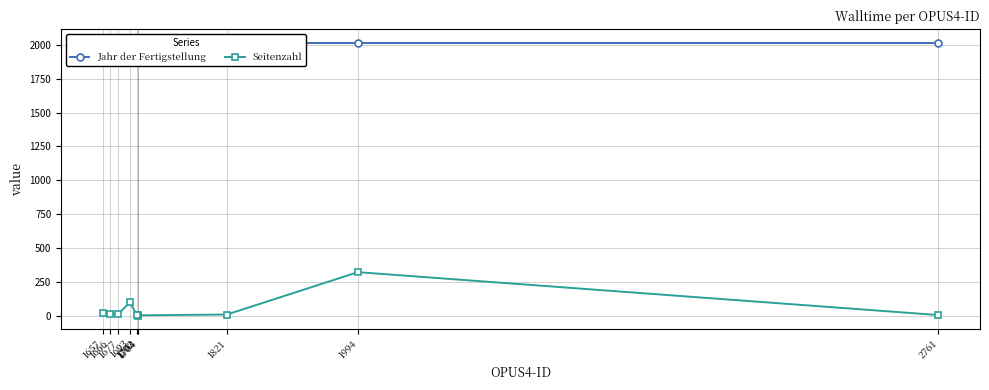

List the series in order of their overall mean, lowest first.

Seitenzahl, Jahr der Fertigstellung